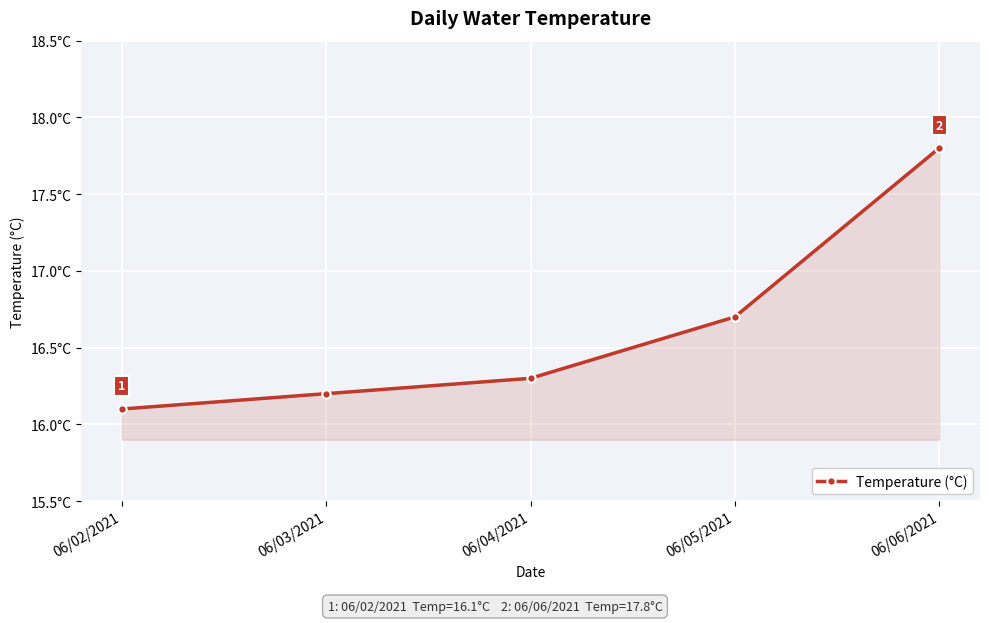

What is the label of the 3rd point from the right?

06/04/2021